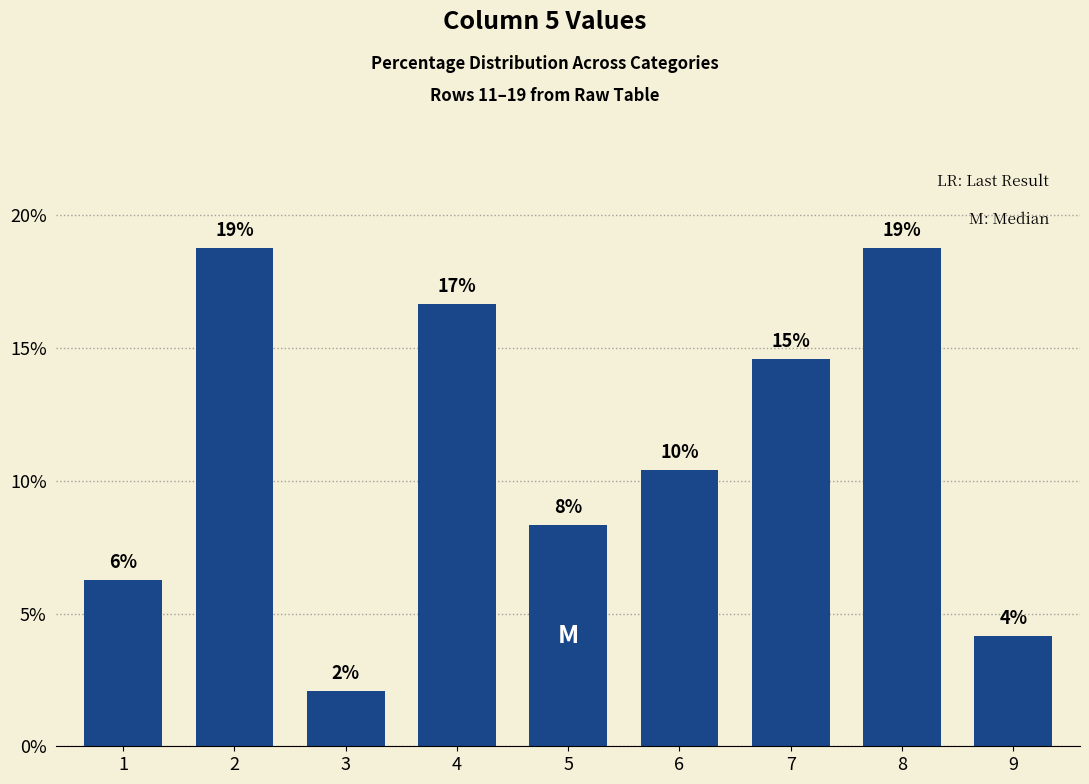

Are the bars horizontal?

No